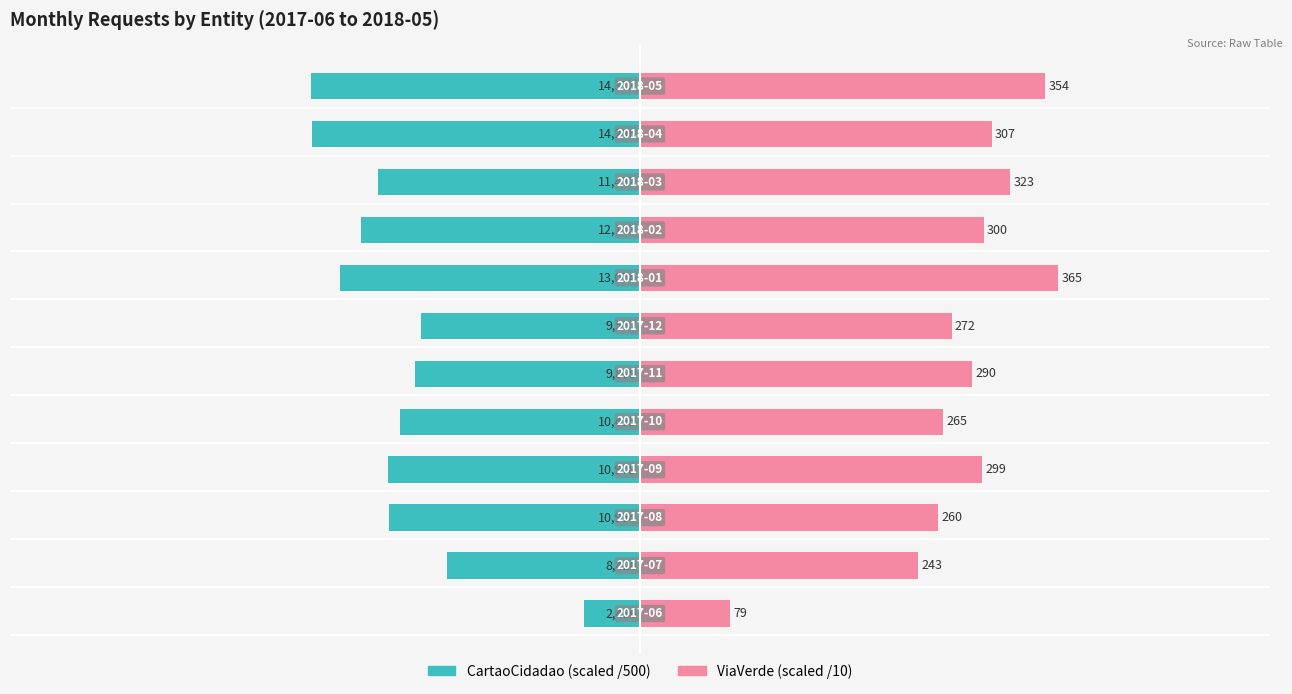

The value of CartaoCidadao (scaled) at 8 is -24.3. True or false?

True